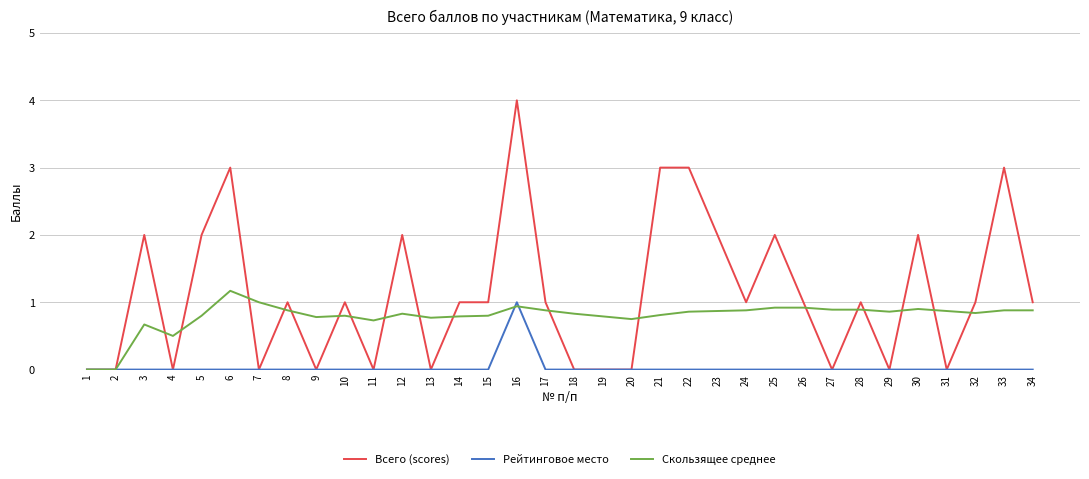

List the series in order of their overall mean, lowest first.

Рейтинговое место, Скользящее среднее, Всего (scores)